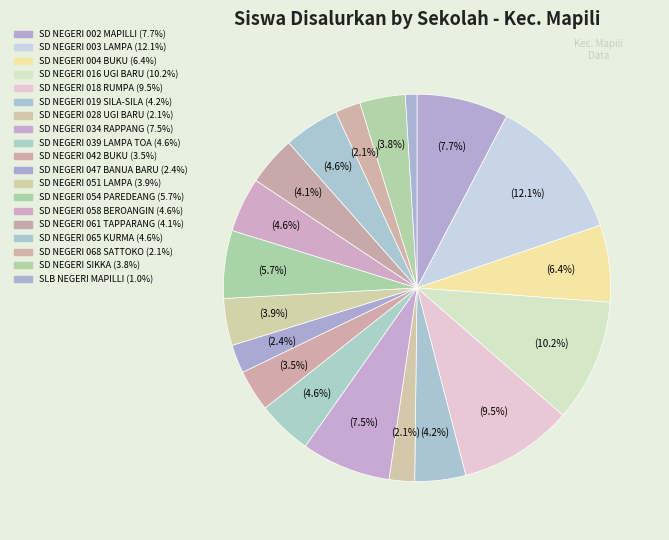

To the nearest percent, what is the combined percentage of SD NEGERI 061 TAPPARANG and SD NEGERI 003 LAMPA?

16%